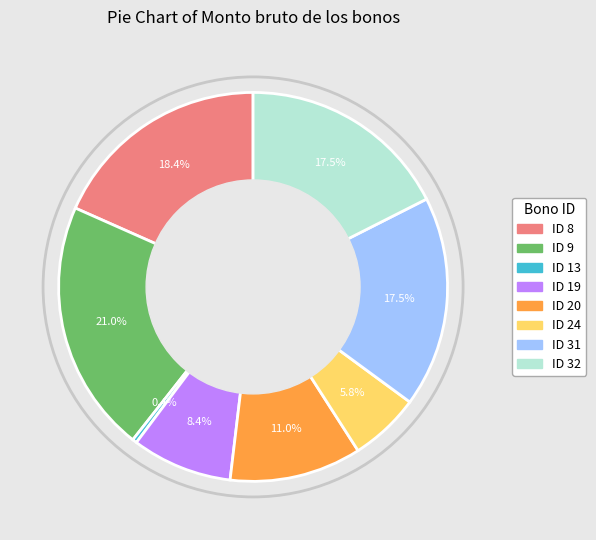

True or false: ID 31 accounts for 5% of the total.

False